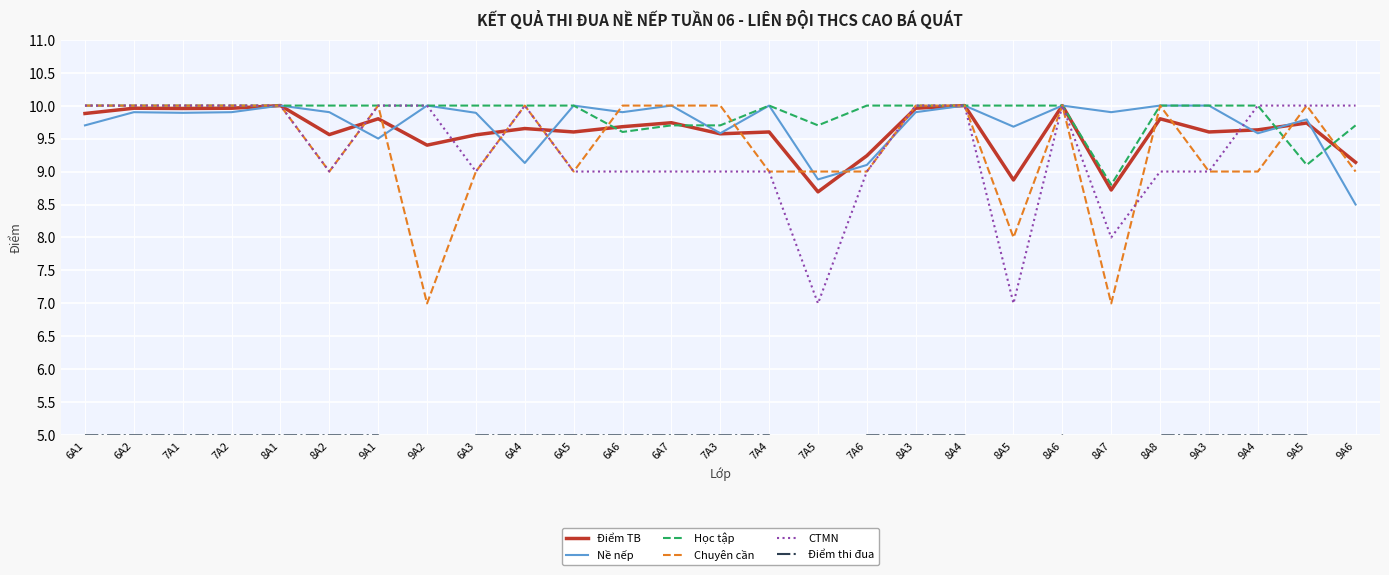

Reading left to right, list all the values displayed in this chart.

Điểm TB: 9.9	10.0	10.0	10.0	10.0	9.6	9.8	9.4	9.6	9.7	9.6	9.7	9.7	9.6	9.6	8.7	9.2	10.0	10.0	8.9	10.0	8.7	9.8	9.6	9.6	9.7	9.1
Nề nếp: 9.7	9.9	9.9	9.9	10.0	9.9	9.5	10.0	9.9	9.1	10.0	9.9	10.0	9.6	10.0	8.9	9.1	9.9	10.0	9.7	10.0	9.9	10.0	10.0	9.6	9.8	8.5
Học tập: 10.0	10.0	10.0	10.0	10.0	10.0	10.0	10.0	10.0	10.0	10.0	9.6	9.7	9.7	10.0	9.7	10.0	10.0	10.0	10.0	10.0	8.8	10.0	10.0	10.0	9.1	9.7
Chuyên cần: 10.0	10.0	10.0	10.0	10.0	9.0	10.0	7.0	9.0	10.0	9.0	10.0	10.0	10.0	9.0	9.0	9.0	10.0	10.0	8.0	10.0	7.0	10.0	9.0	9.0	10.0	9.0
CTMN: 10.0	10.0	10.0	10.0	10.0	9.0	10.0	10.0	9.0	10.0	9.0	9.0	9.0	9.0	9.0	7.0	9.0	10.0	10.0	7.0	10.0	8.0	9.0	9.0	10.0	10.0	10.0
Điểm thi đua: 5.0	5.0	5.0	5.0	5.0	5.0	5.0	3.0	5.0	5.0	5.0	5.0	5.0	5.0	5.0	3.0	5.0	5.0	5.0	3.0	5.0	3.0	5.0	5.0	5.0	5.0	4.0